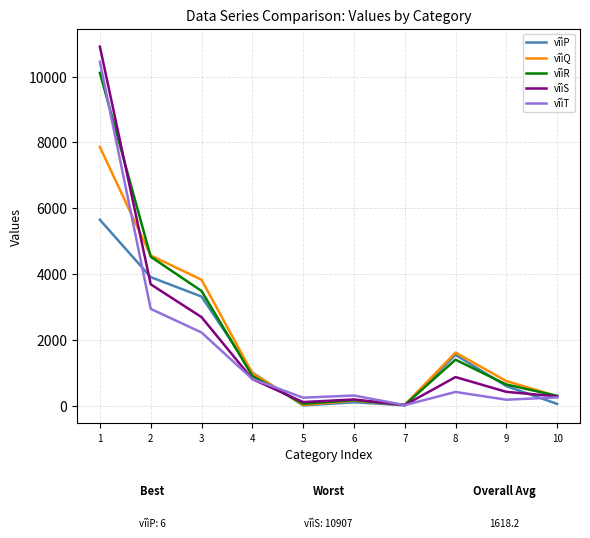

Is this an area chart (filled region under the line)?

No